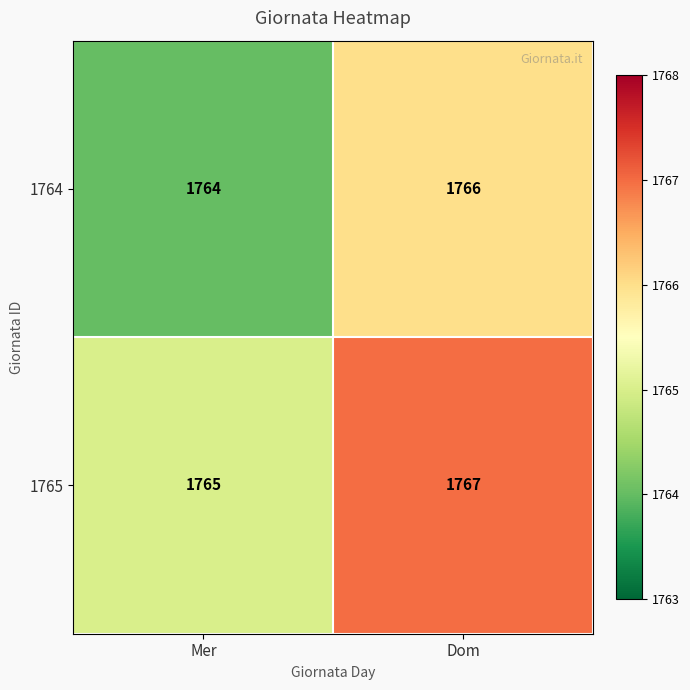

Is the value of 1764 at Dom greater than the value of 1765 at Mer?

Yes